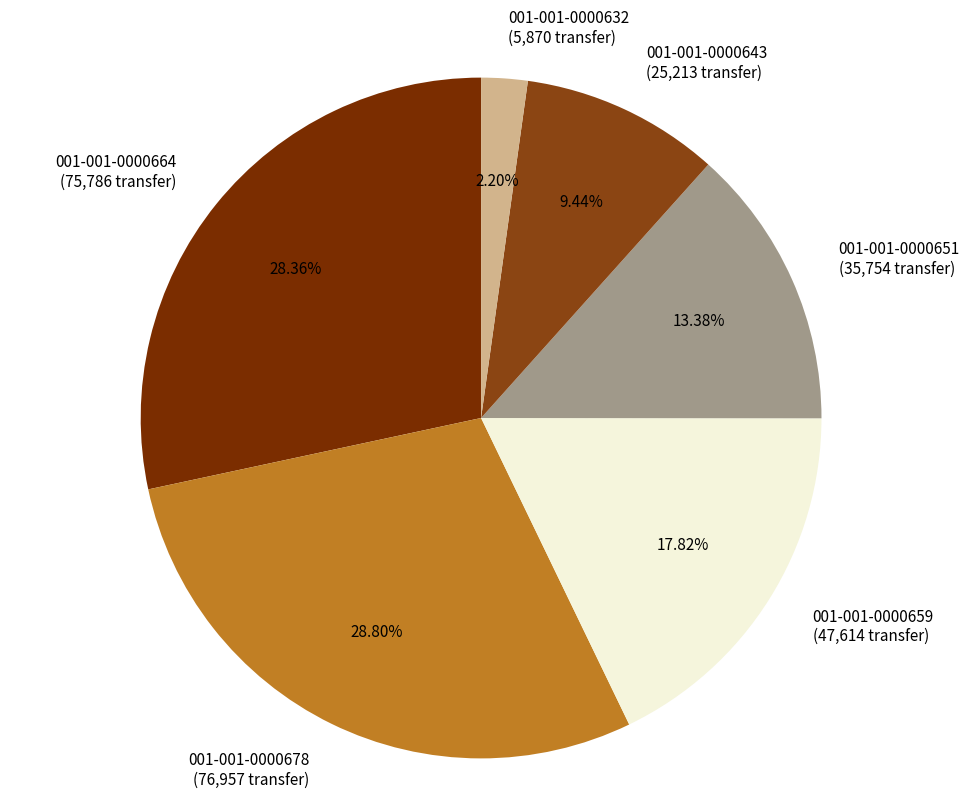

Does 001-001-0000643 account for over 50% of the chart?

No